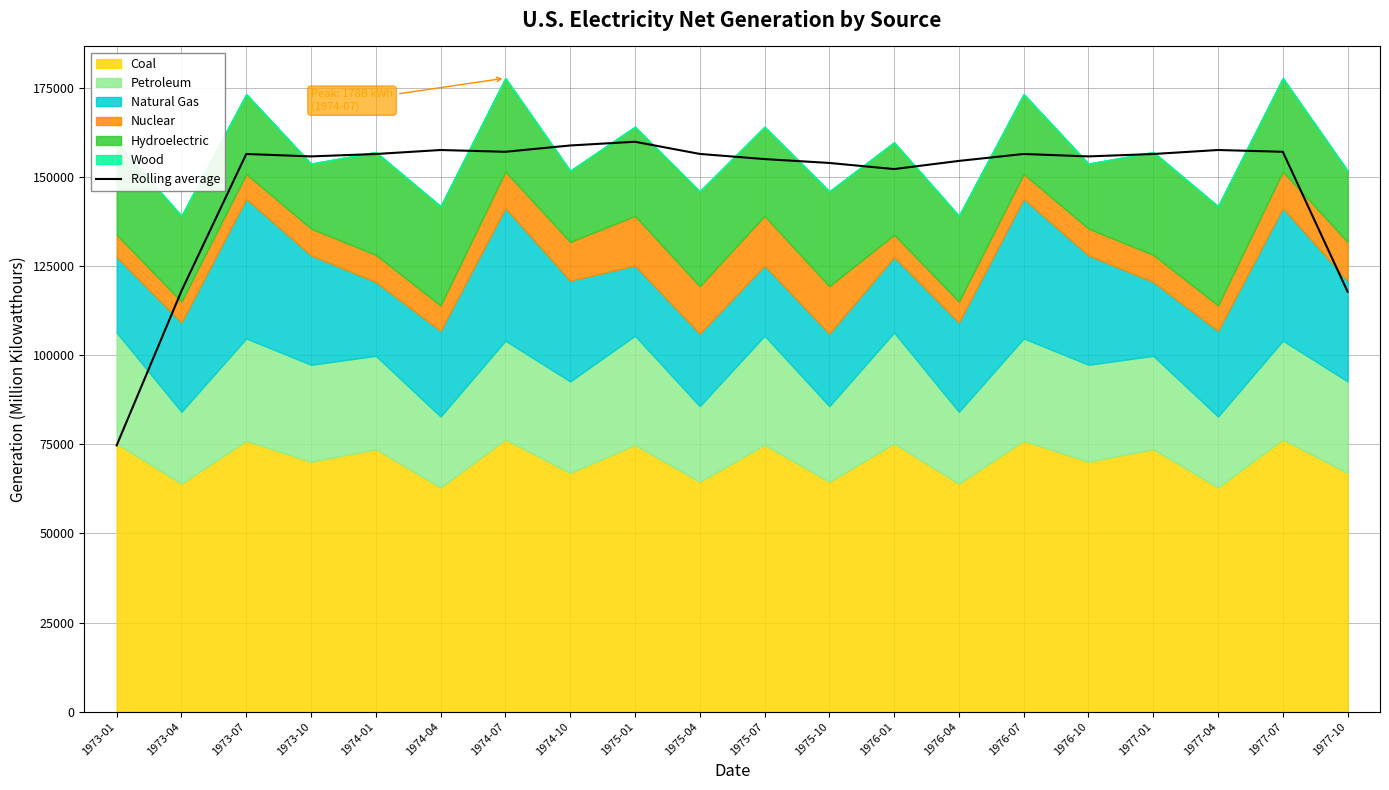

How many values are below 156470?

9